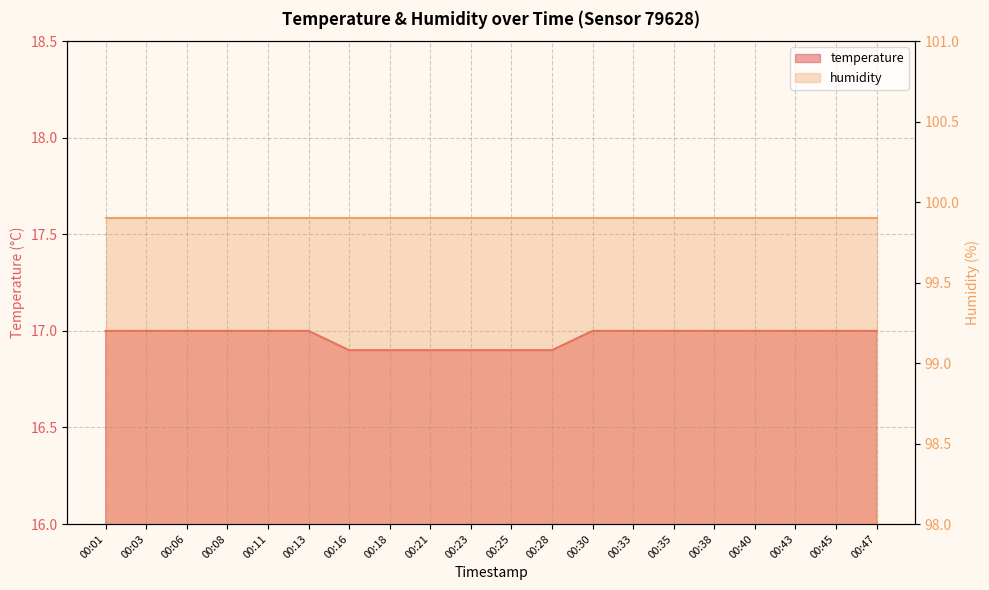

How many values are between 16 and 17?

20